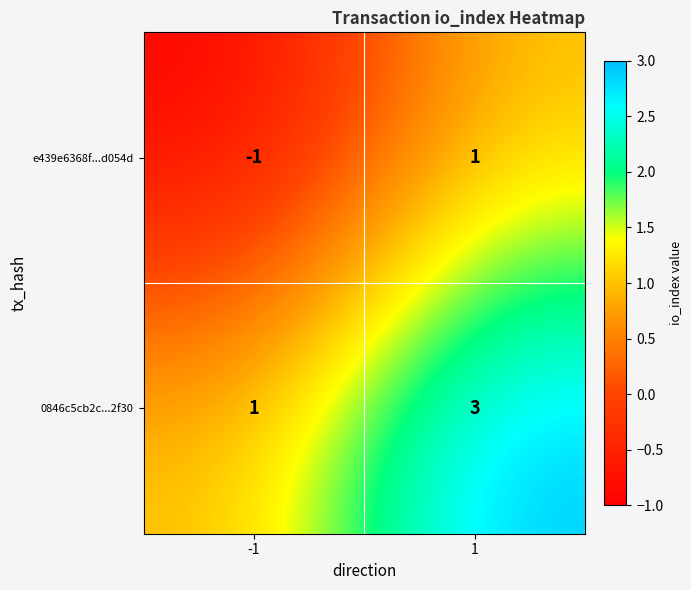

How many series are shown in this chart?

2